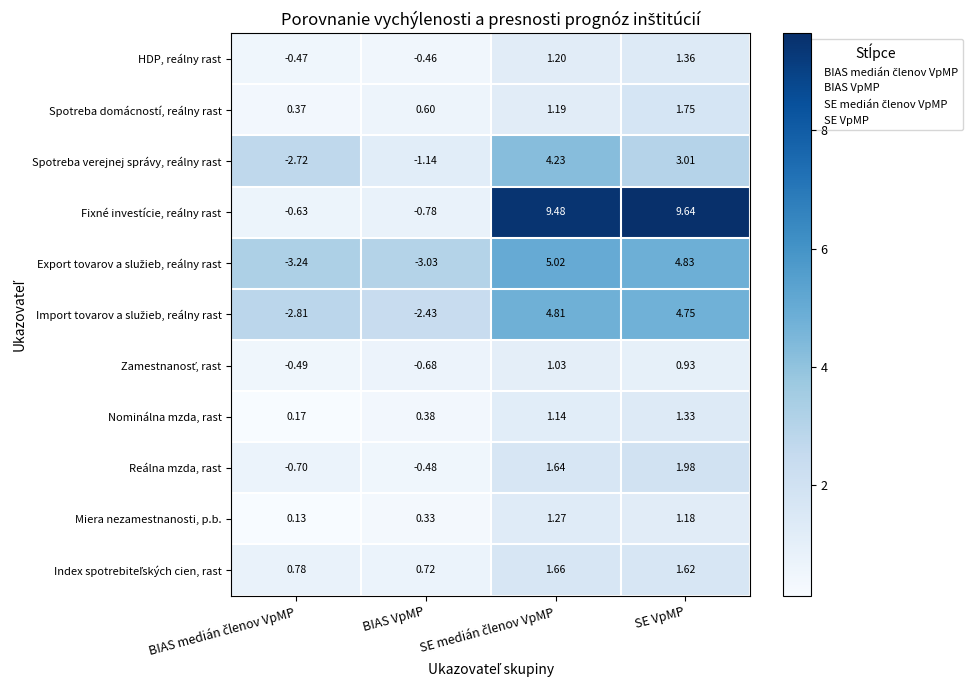

Which series has the largest total across all categories?

Fixné investície, reálny rast